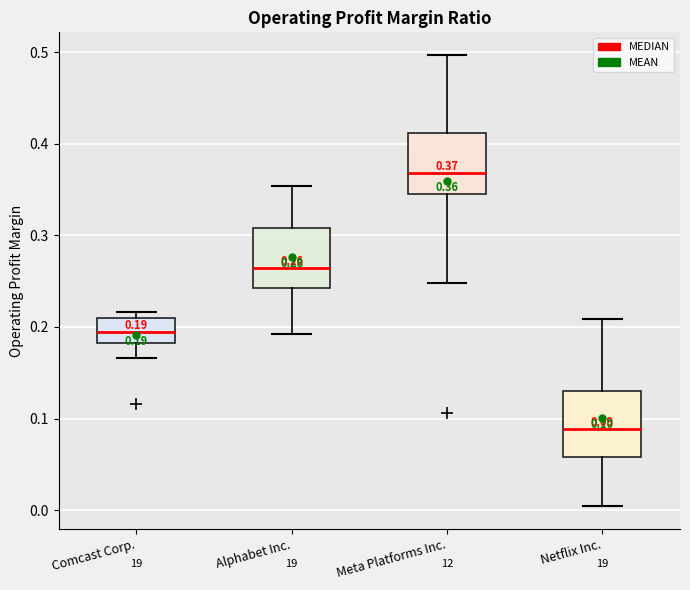

Which box's median line is the highest?

Meta Platforms Inc.